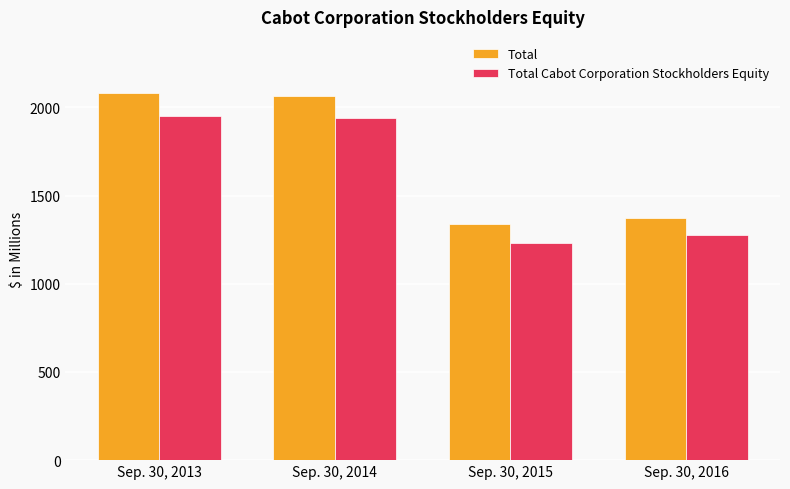

How many data points does each series have?

4